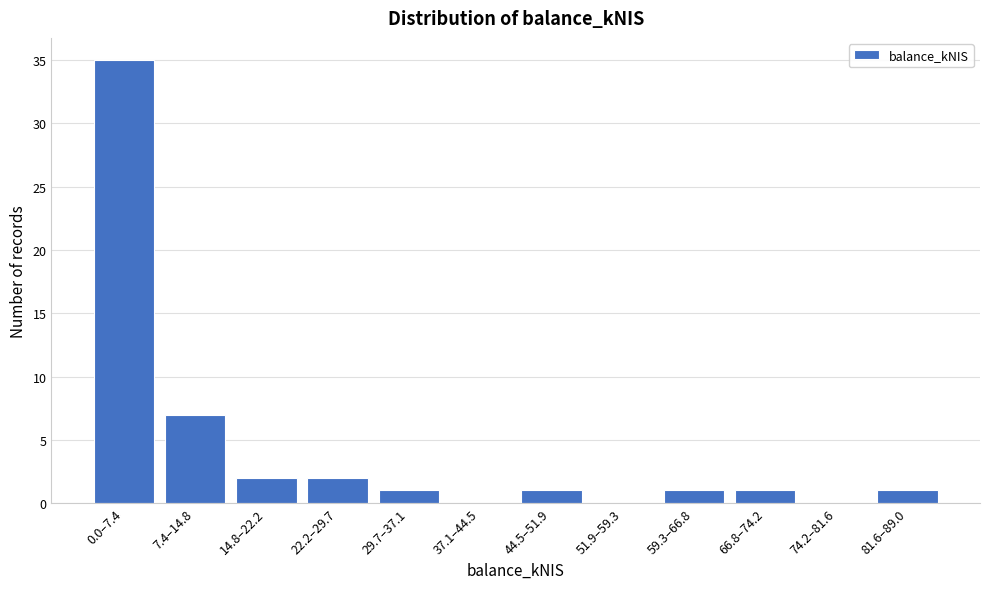

Reading left to right, transcribe all the data shown in this chart.

0.0–7.4=35	7.4–14.8=7	14.8–22.2=2	22.2–29.7=2	29.7–37.1=1	37.1–44.5=0	44.5–51.9=1	51.9–59.3=0	59.3–66.8=1	66.8–74.2=1	74.2–81.6=0	81.6–89.0=1